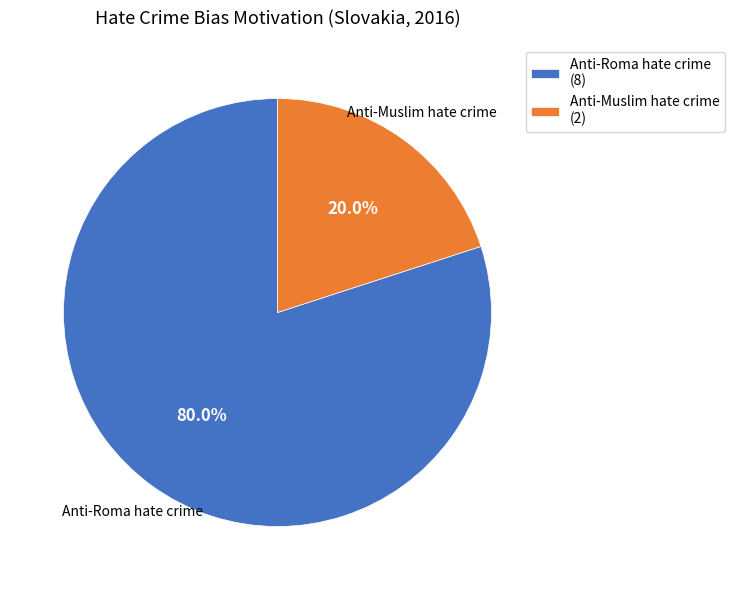

To the nearest percent, what portion does Anti-Muslim hate crime represent?

20%